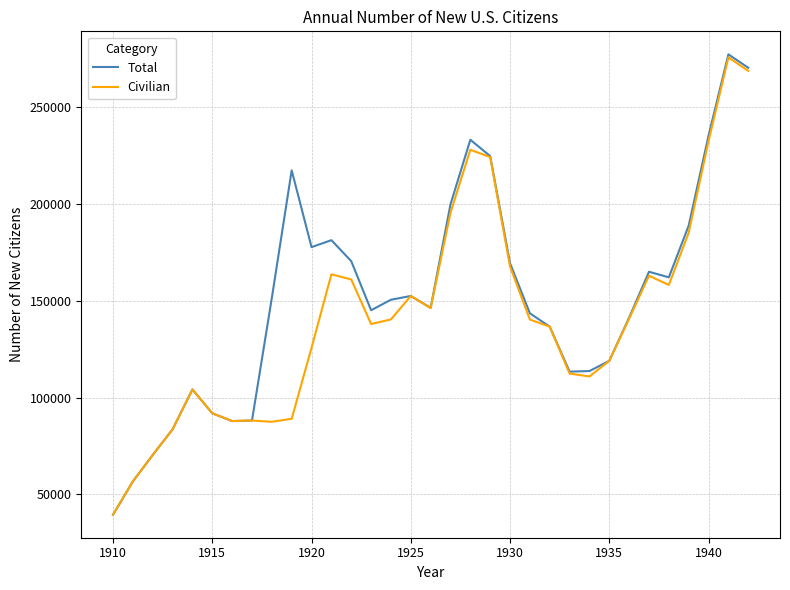

What is the highest value of the Total series?

277294